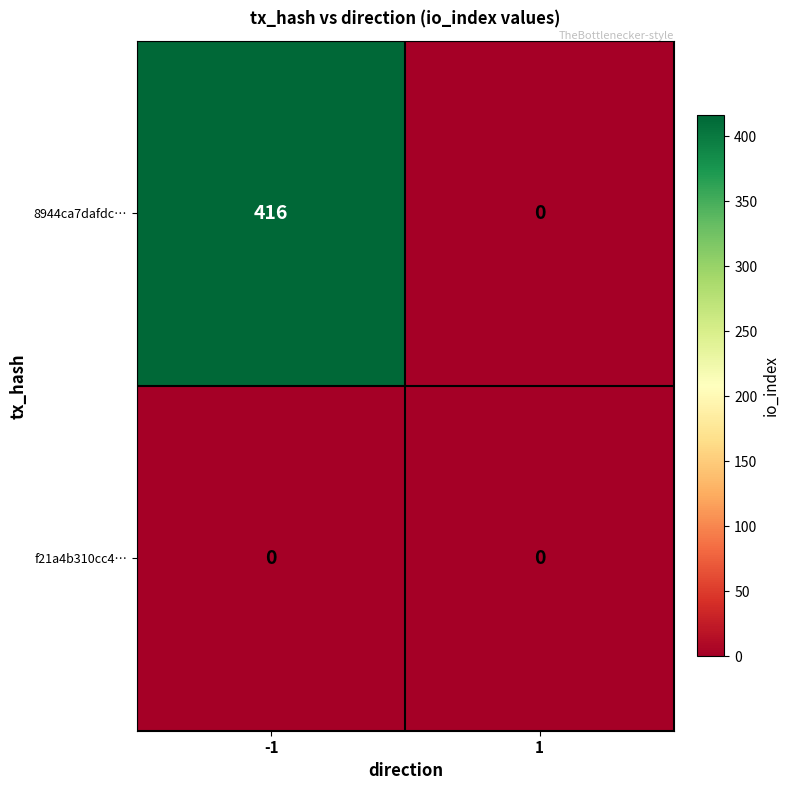

At which category is the sum across all series the highest?

-1